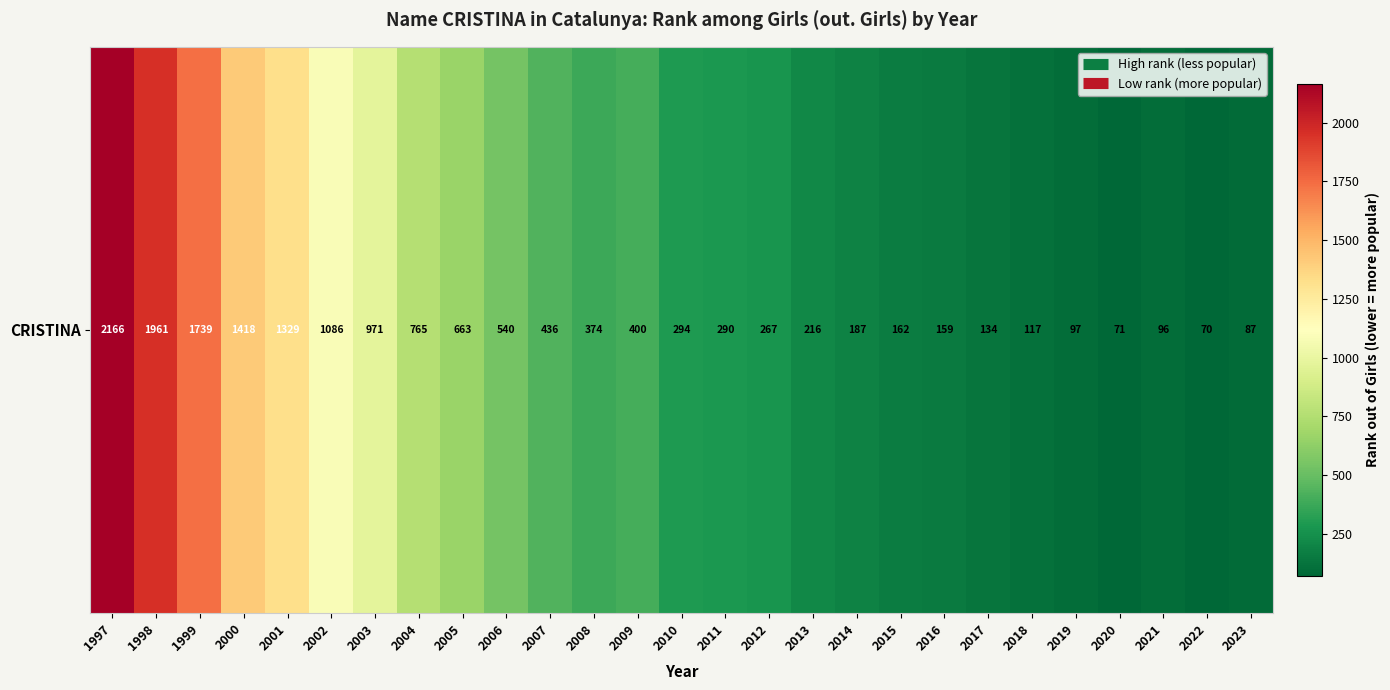

Which has a higher value, 2007 or 1999?

1999